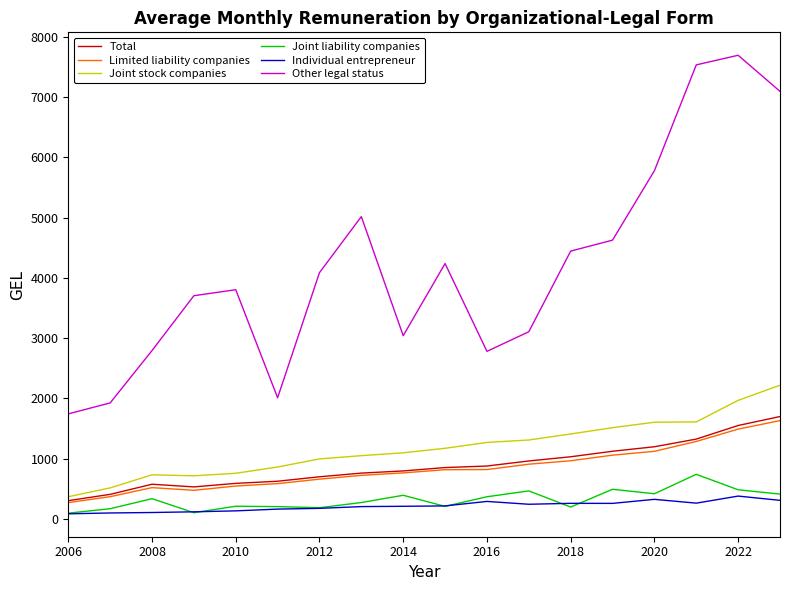

True or false: Total and Other legal status intersect in this chart.

False